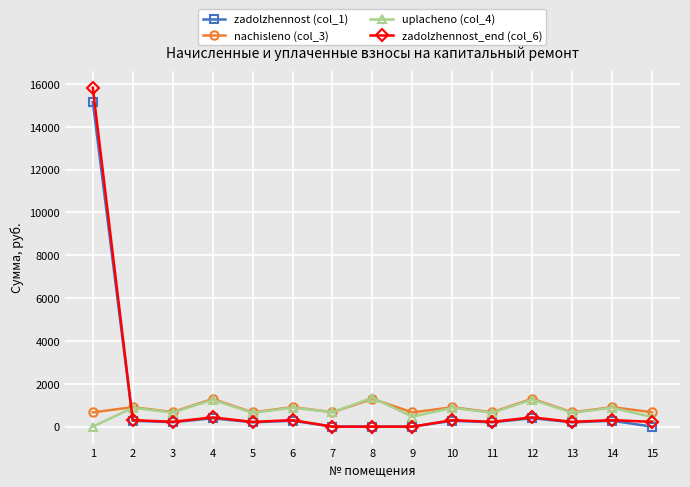

What is the greatest value displayed?

15828.1